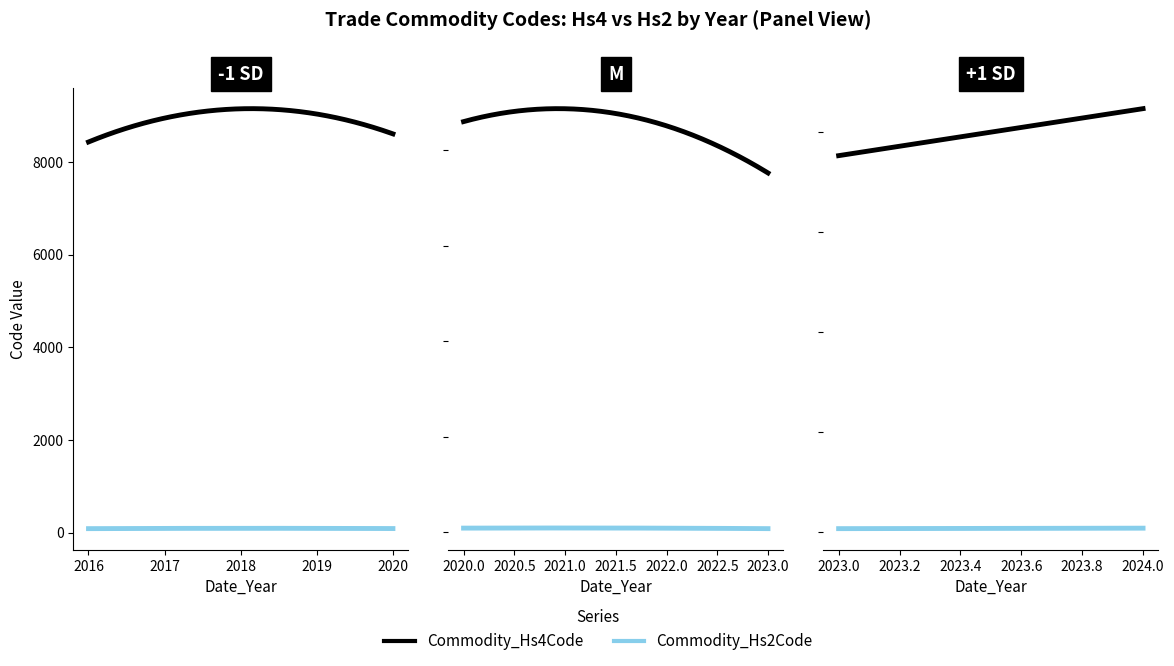

Count the number of data series in this chart.

2